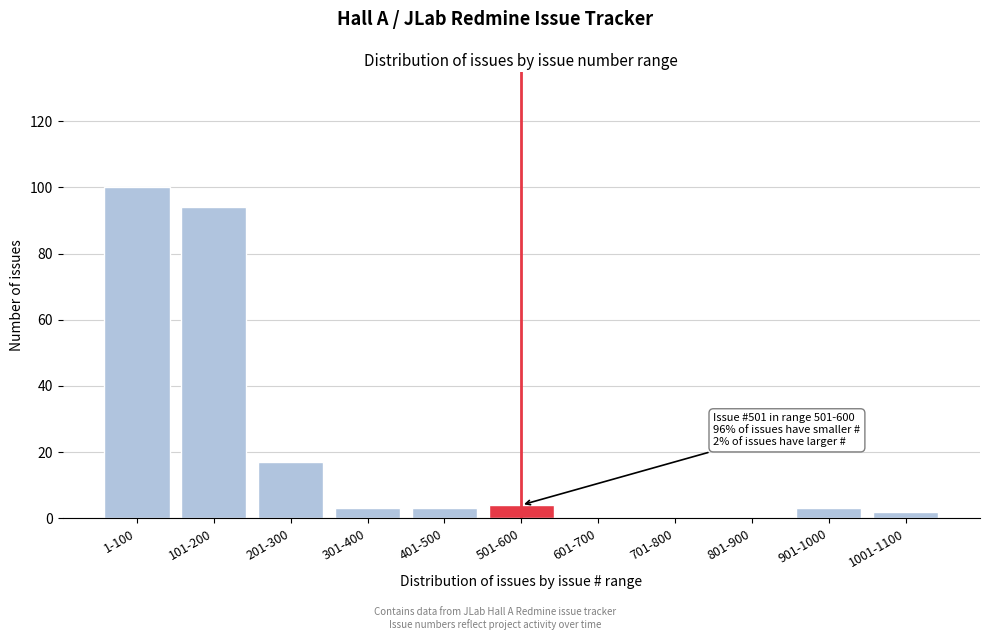

Reading left to right, transcribe all the data shown in this chart.

1-100=100	101-200=94	201-300=17	301-400=3	401-500=3	501-600=4	601-700=0	701-800=0	801-900=0	901-1000=3	1001-1100=2